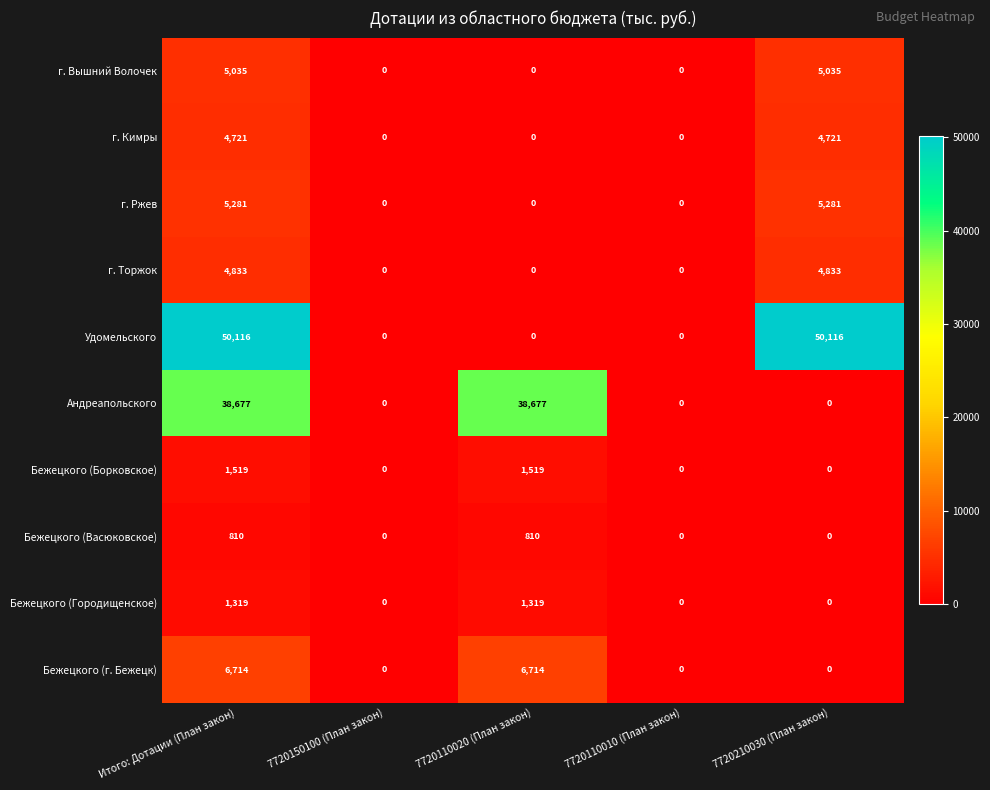

What is the approximate value of г. Ржев at 7720210030 (План закон)?

5281